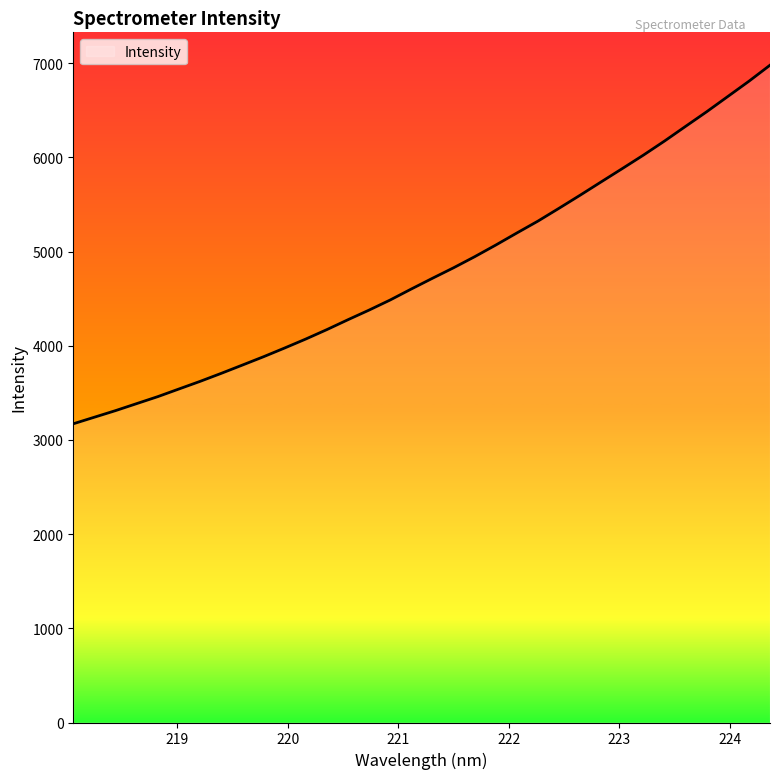

What is the minimum value shown in the chart?

3172.0